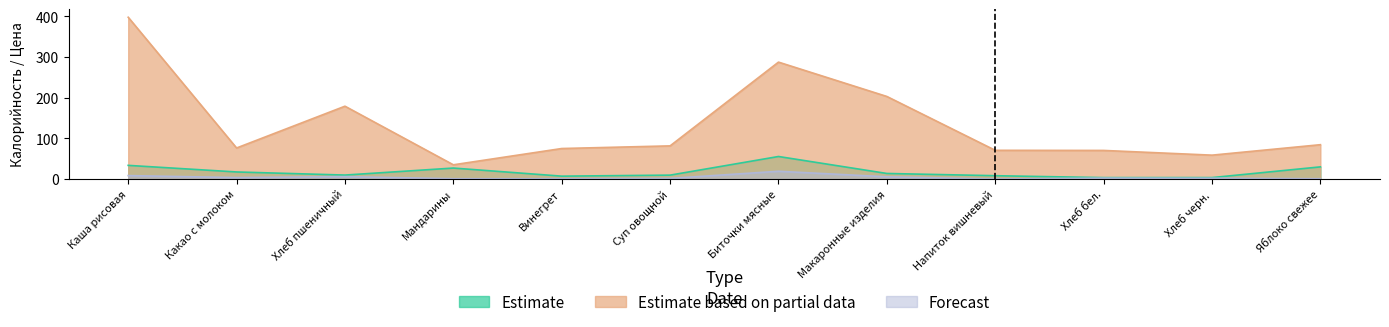

At which category does Estimate based on partial data reach its first local peak?

Хлеб пшеничный